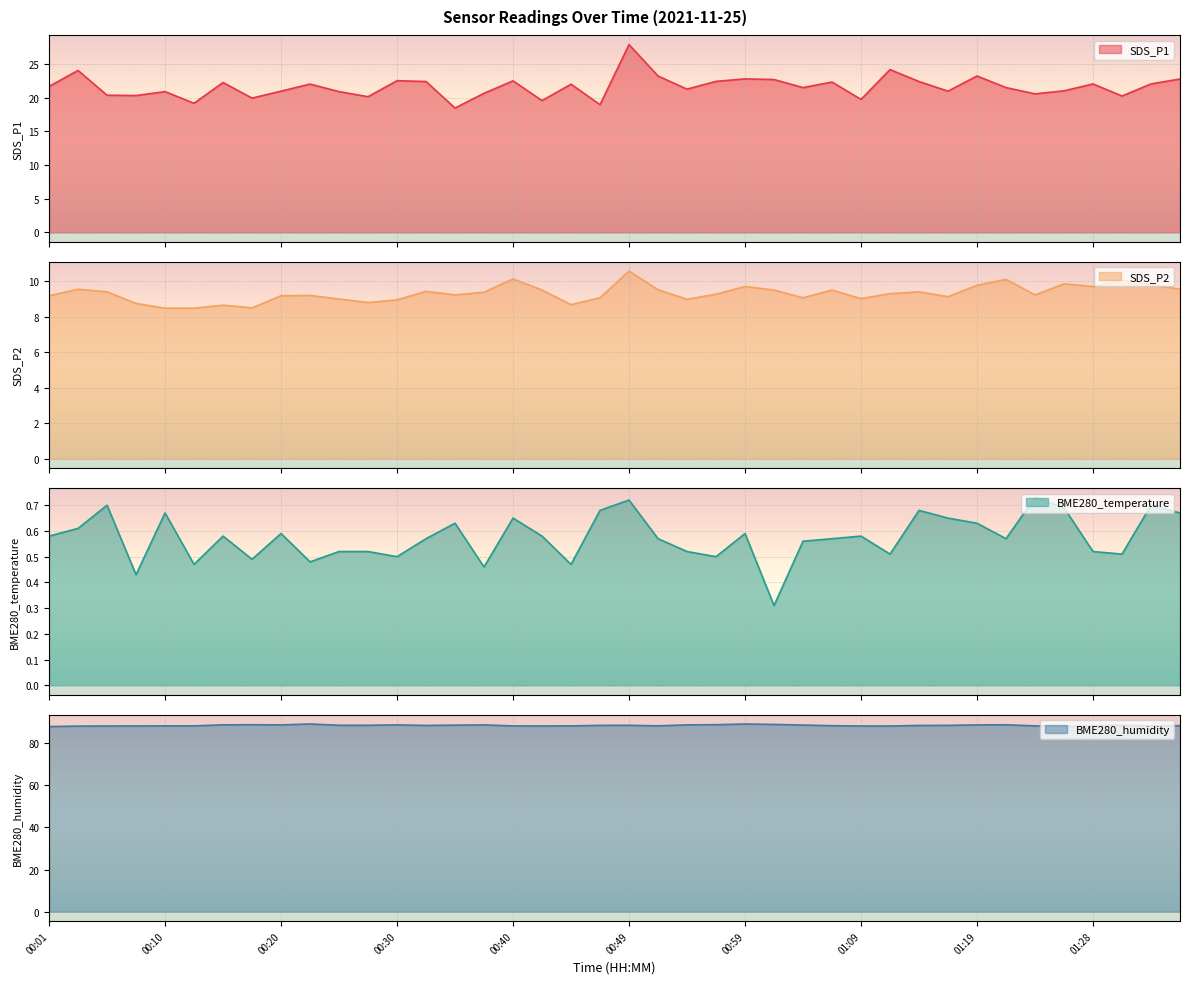

Reading left to right, extract all data points from this chart.

SDS_P1: 21.6	24.0	20.4	20.3	20.9	19.1	22.2	19.9	20.9	22.0	20.9	20.1	22.5	22.4	18.4	20.6	22.5	19.6	22.0	18.9	27.9	23.2	21.2	22.4	22.8	22.7	21.5	22.3	19.7	24.1	22.4	20.9	23.2	21.5	20.6	21.0	22.0	20.2	22.0	22.8
SDS_P2: 9.2	9.6	9.4	8.8	8.5	8.5	8.7	8.5	9.2	9.2	9.0	8.8	8.9	9.4	9.2	9.4	10.1	9.5	8.7	9.1	10.6	9.5	9.0	9.3	9.7	9.5	9.1	9.5	9.0	9.3	9.4	9.1	9.8	10.1	9.2	9.8	9.7	10.1	9.8	9.6
BME280_temperature: 0.6	0.6	0.7	0.4	0.7	0.5	0.6	0.5	0.6	0.5	0.5	0.5	0.5	0.6	0.6	0.5	0.7	0.6	0.5	0.7	0.7	0.6	0.5	0.5	0.6	0.3	0.6	0.6	0.6	0.5	0.7	0.7	0.6	0.6	0.7	0.7	0.5	0.5	0.7	0.7
BME280_humidity: 87.8	88.0	88.1	88.1	88.1	88.1	88.6	88.7	88.6	89.0	88.4	88.4	88.6	88.3	88.5	88.6	88.1	88.1	88.1	88.4	88.4	88.2	88.6	88.7	89.0	88.8	88.5	88.2	88.1	88.1	88.3	88.4	88.6	88.7	88.1	87.9	88.1	88.5	88.1	88.2